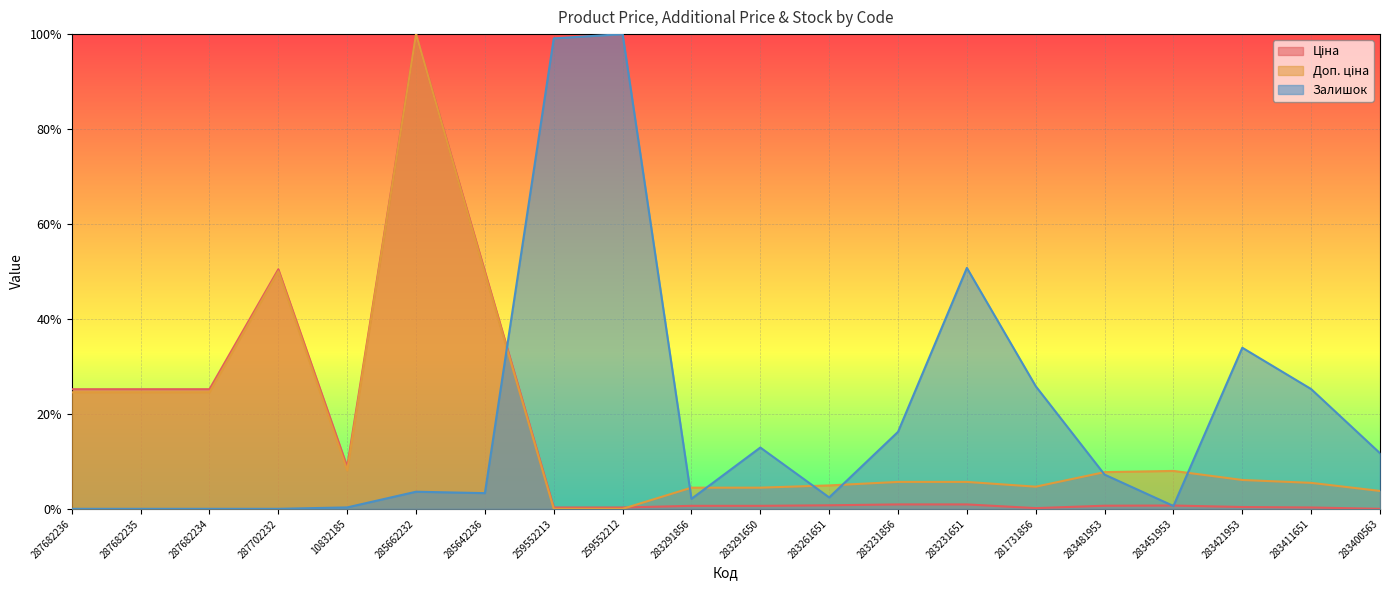

True or false: Залишок has more than 0 interior local peaks.

True